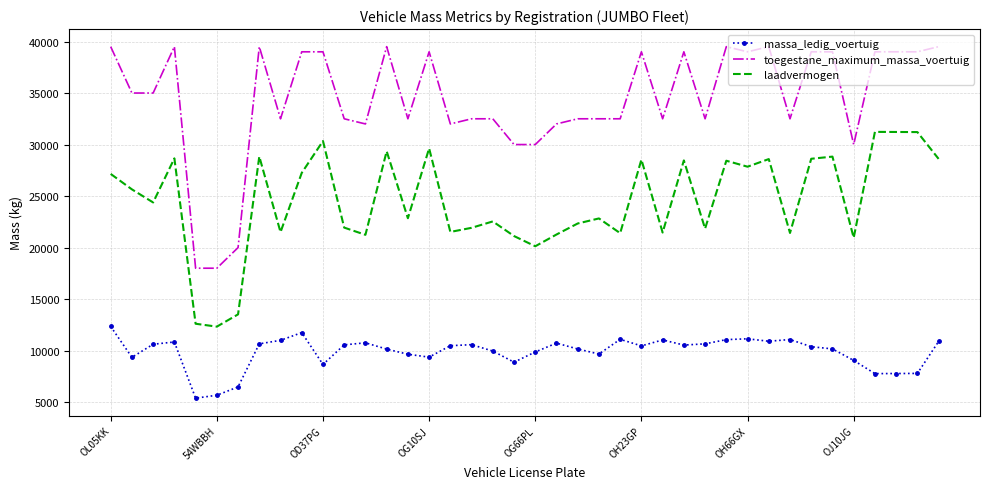

What are all the series names shown in the legend?

massa_ledig_voertuig, toegestane_maximum_massa_voertuig, laadvermogen